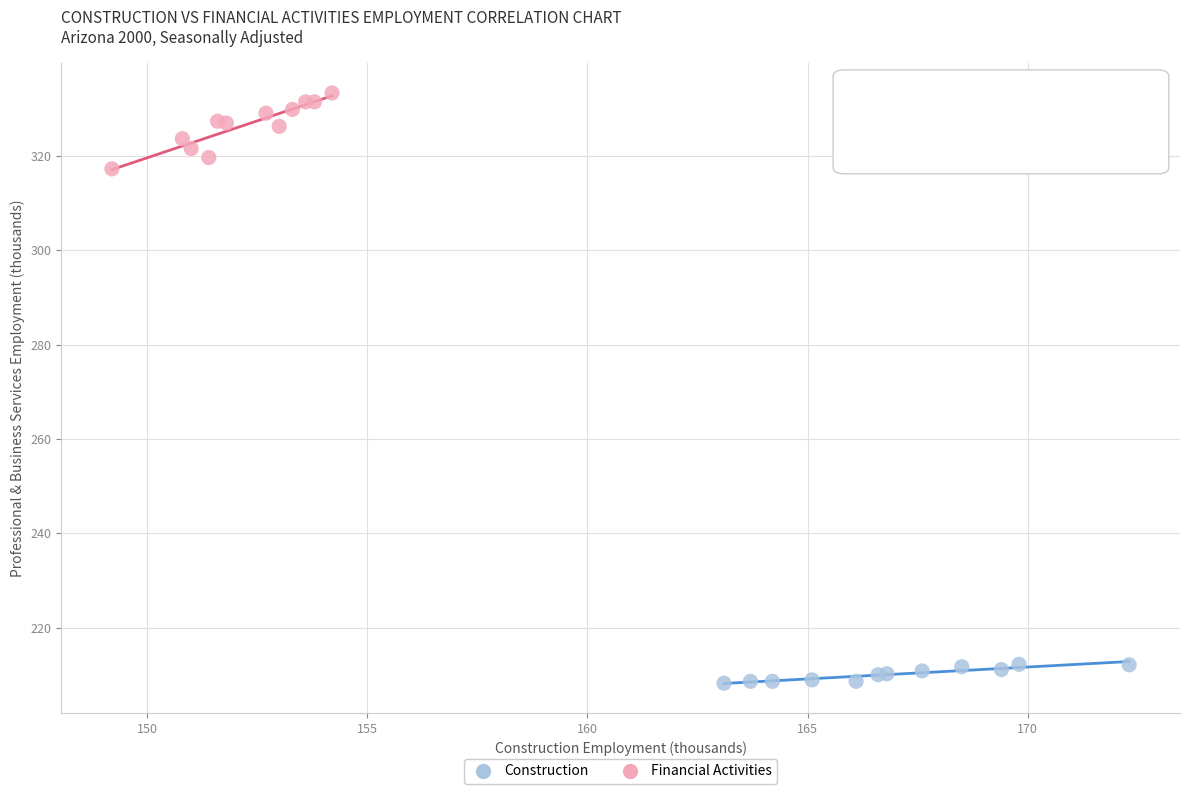

Which series has the largest Y range (max minus min)?

Financial Activities